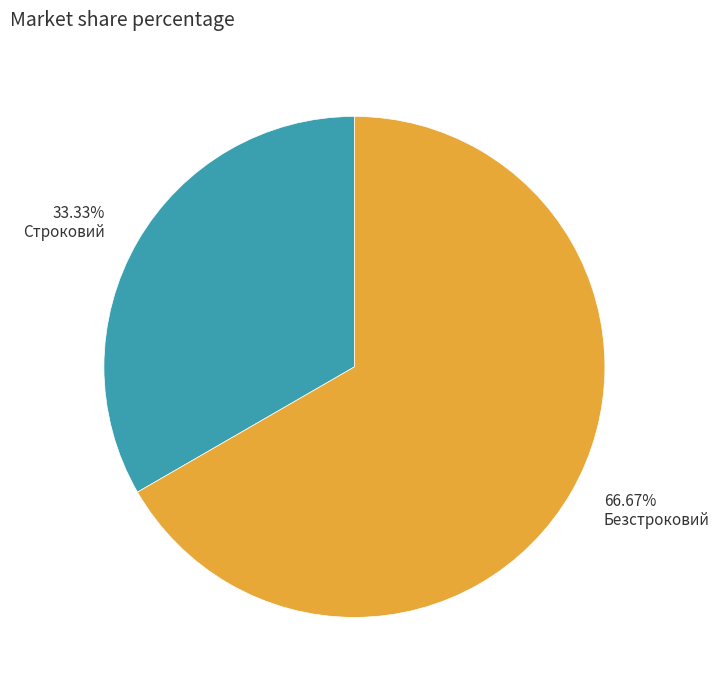

To the nearest percent, what is the average slice percentage?

50%